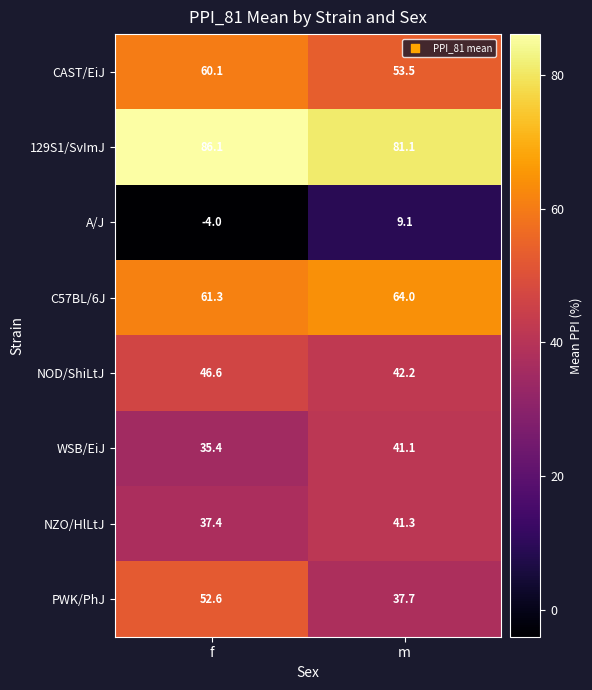

Reading left to right, list all the values displayed in this chart.

CAST/EiJ: f=60.1	m=53.5
129S1/SvImJ: f=86.1	m=81.1
A/J: f=-4.0	m=9.1
C57BL/6J: f=61.3	m=64.0
NOD/ShiLtJ: f=46.6	m=42.2
WSB/EiJ: f=35.4	m=41.1
NZO/HlLtJ: f=37.4	m=41.3
PWK/PhJ: f=52.6	m=37.7